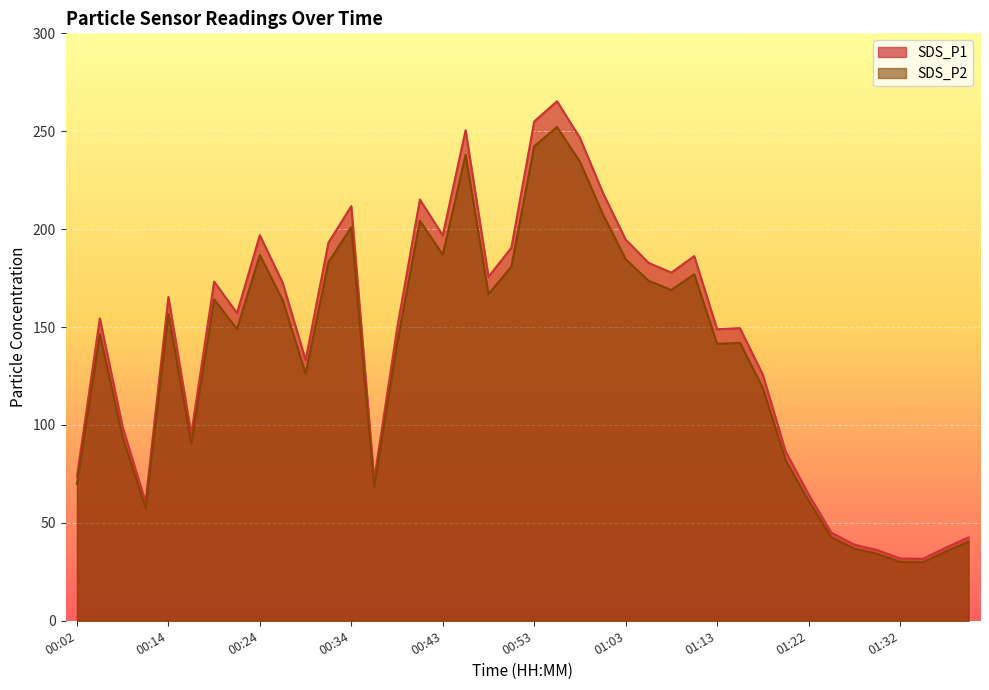

Which series has the widest spread of values?

SDS_P1